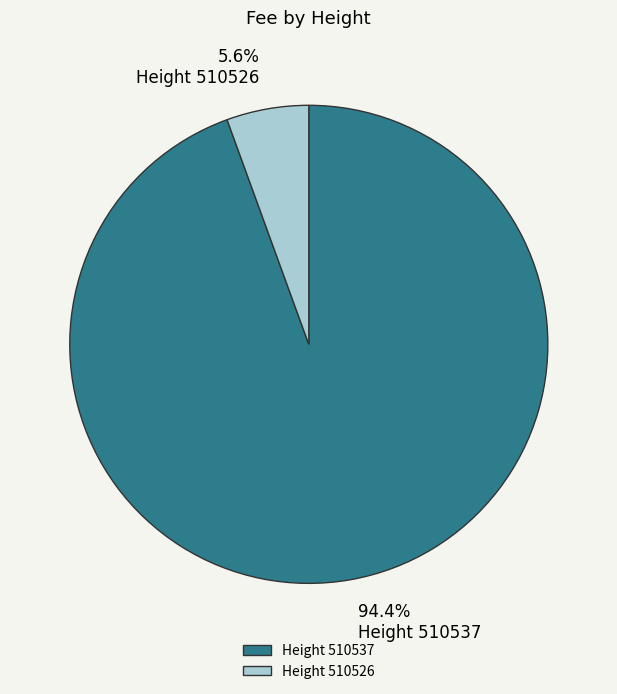

Which has a higher value, Height 510526 or Height 510537?

Height 510537